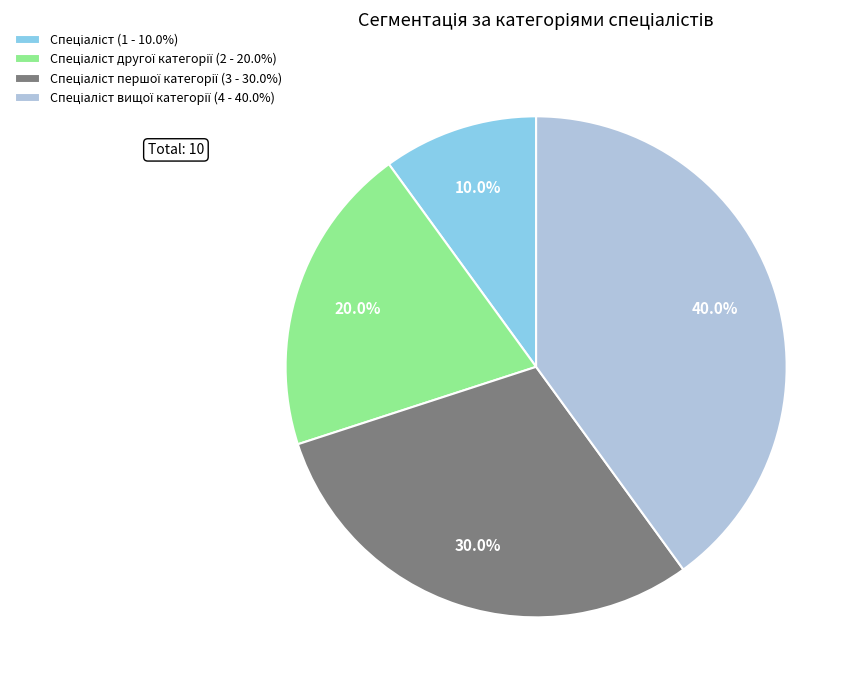

Is there a majority slice in this chart?

No